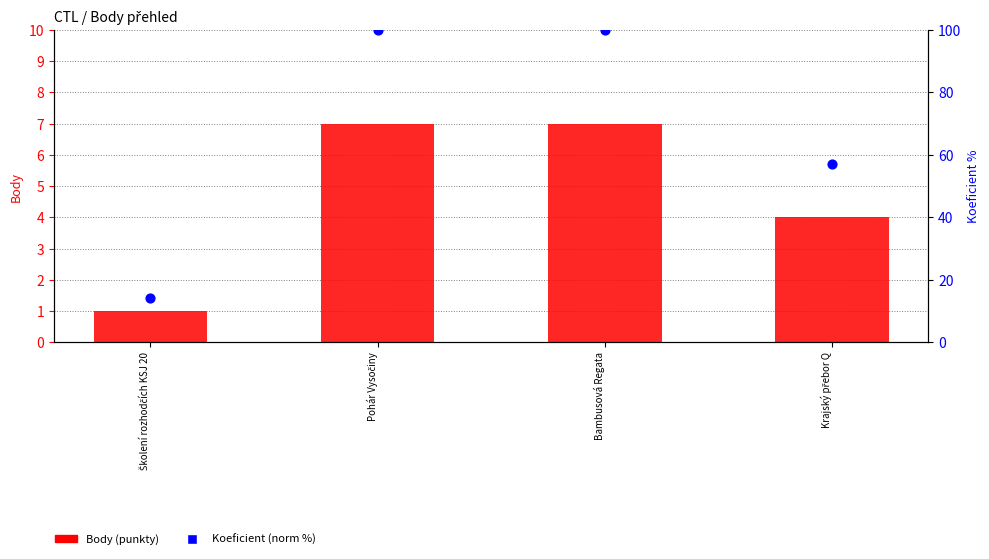

At how many categories does at least one series exceed 38?

3